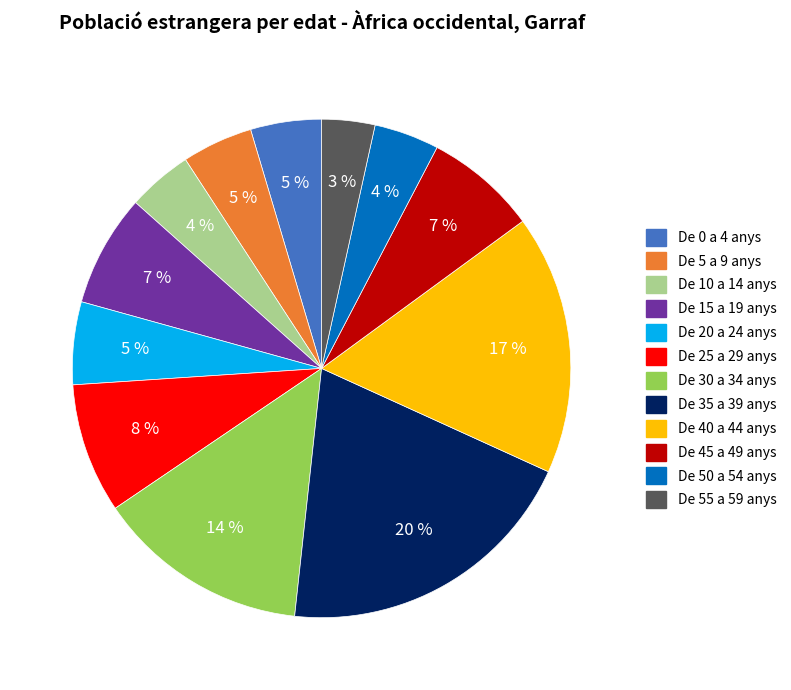

To the nearest percent, what percentage of the pie is De 10 a 14 anys?

4%